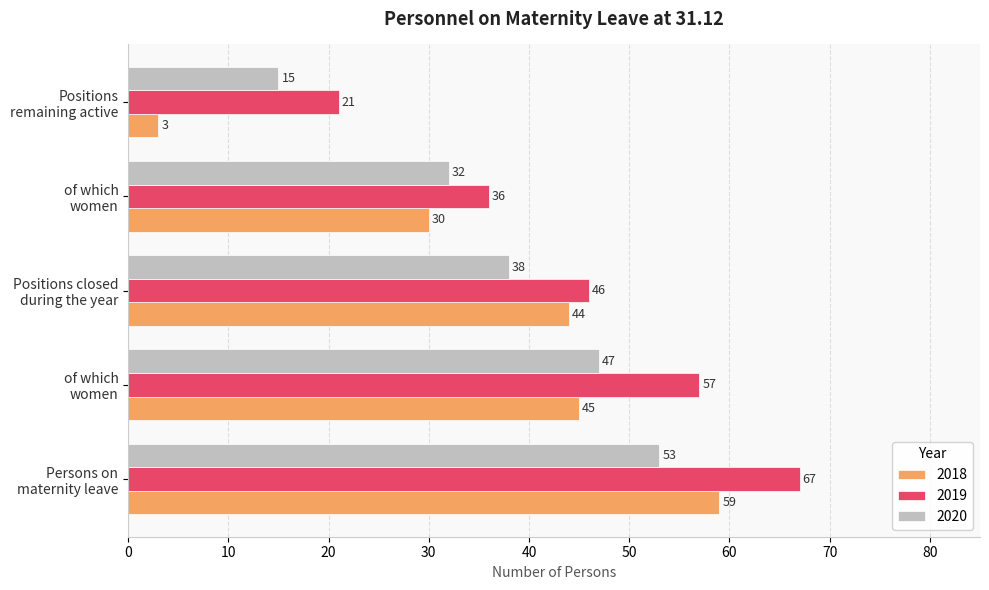

Reading left to right, extract all data points from this chart.

2018: 59	45	44	30	3
2019: 67	57	46	36	21
2020: 53	47	38	32	15